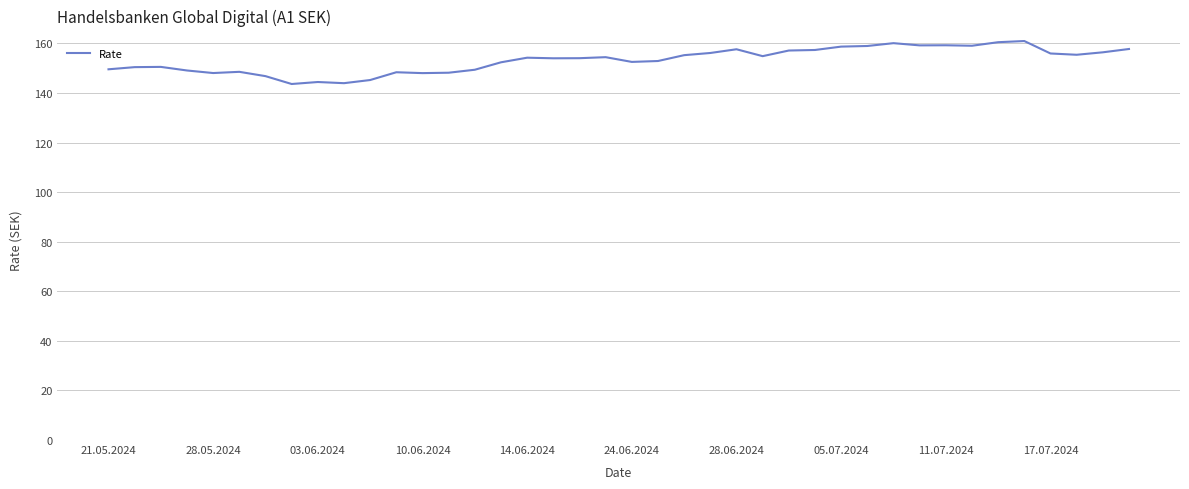

What is the average value?

153.2